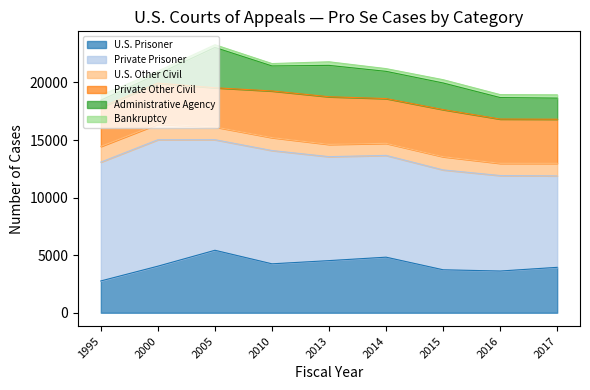

Reading left to right, list all the values displayed in this chart.

U.S. Prisoner: 1995=2763	2000=4045	2005=5426	2010=4250	2013=4528	2014=4827	2015=3732	2016=3624	2017=3944
Private Prisoner: 1995=10320	2000=10982	2005=9604	2010=9839	2013=9028	2014=8839	2015=8674	2016=8293	2017=7945
U.S. Other Civil: 1995=1364	2000=1358	2005=1108	2010=1124	2013=1067	2014=1049	2015=1148	2016=1061	2017=1088
Private Other Civil: 1995=3395	2000=3557	2005=3403	2010=4050	2013=4138	2014=3888	2015=4089	2016=3846	2017=3832
Administrative Agency: 1995=622	2000=797	2005=3501	2010=2173	2013=2723	2014=2363	2015=2313	2016=1866	2017=1832
Bankruptcy: 1995=438	2000=248	2005=236	2010=206	2013=313	2014=237	2015=285	2016=256	2017=287